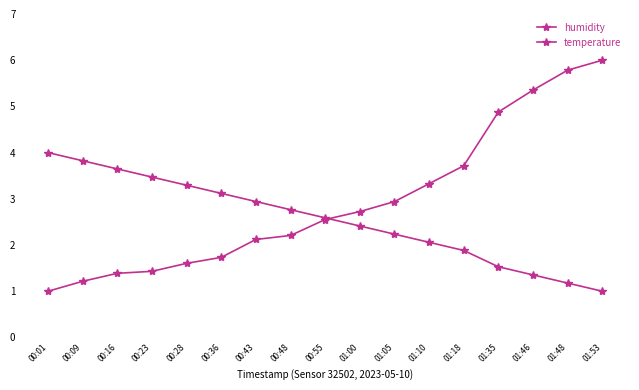

How many categories are shown in the chart?

17